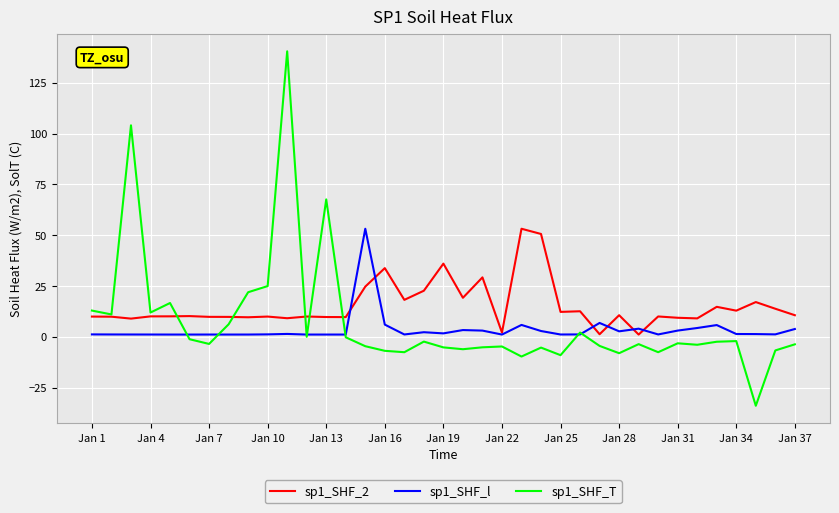

Which series has the largest total across all categories?

sp1_SHF_2